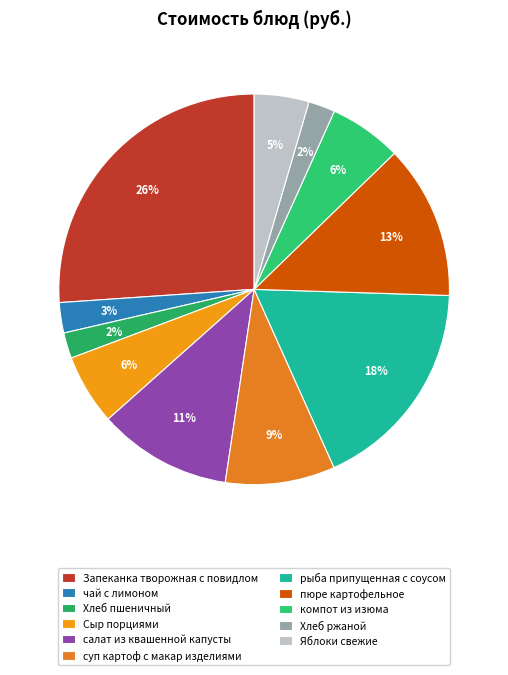

Does Сыр порциями represent more than half of the total?

No